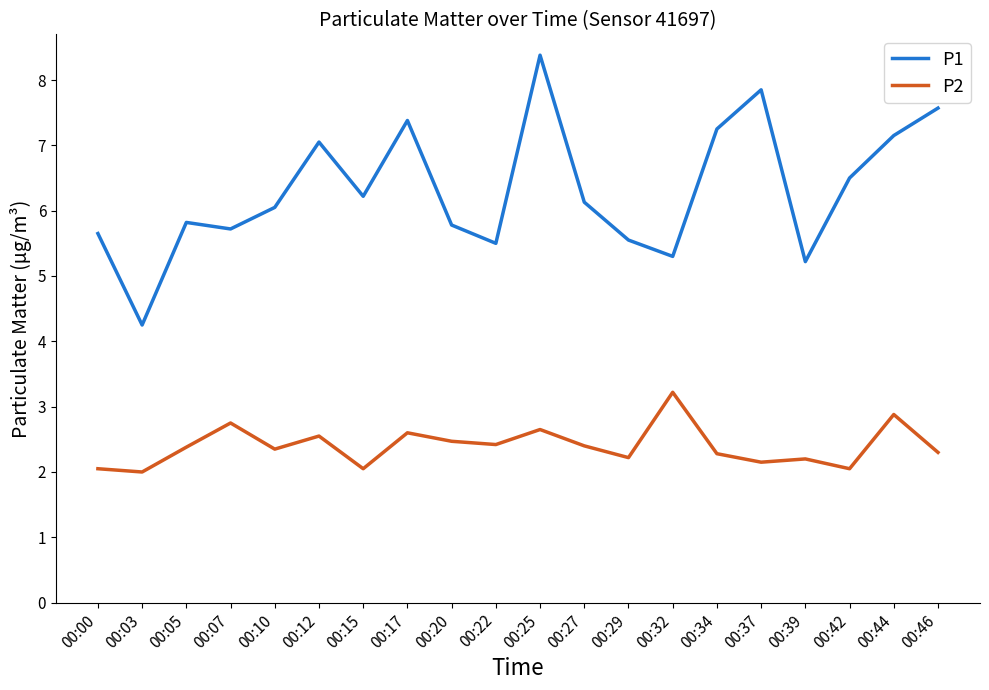

At which category is the sum across all series the highest?

00:25